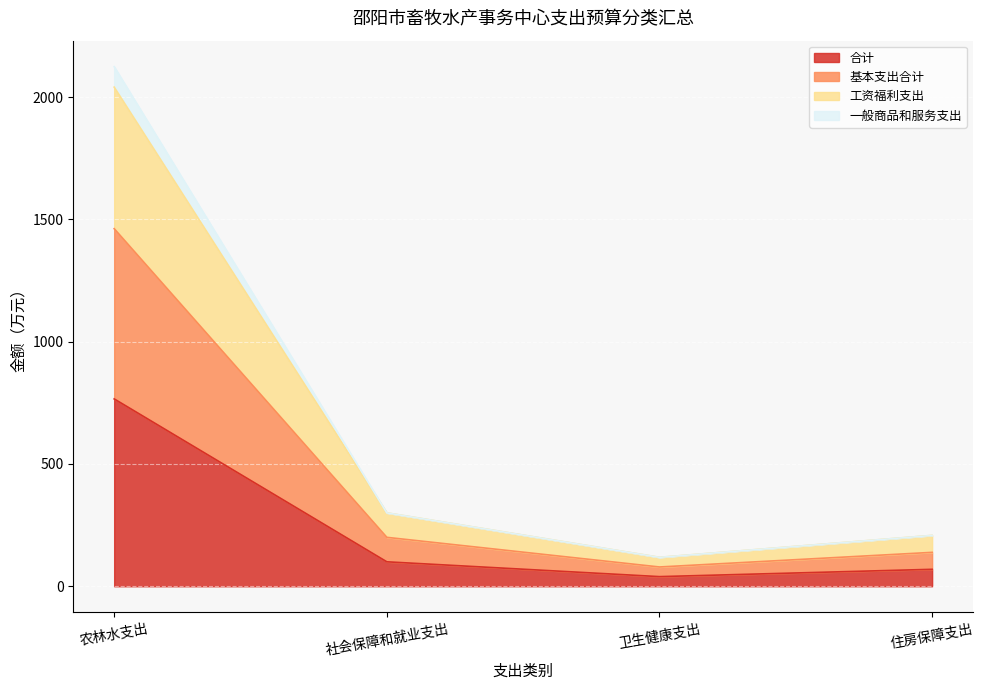

The 基本支出合计 series shows 777.9 at 农林水支出. True or false?

False